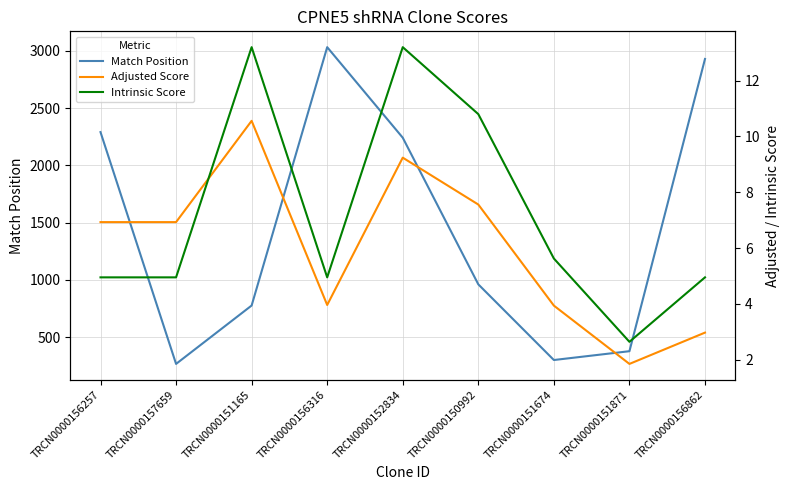

What is the approximate value of Match Position at TRCN0000156257?

2291